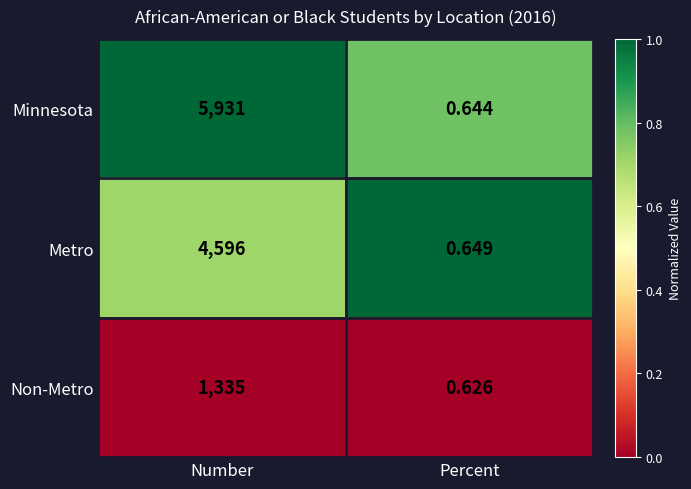

At which label does Non-Metro reach its minimum?

Percent